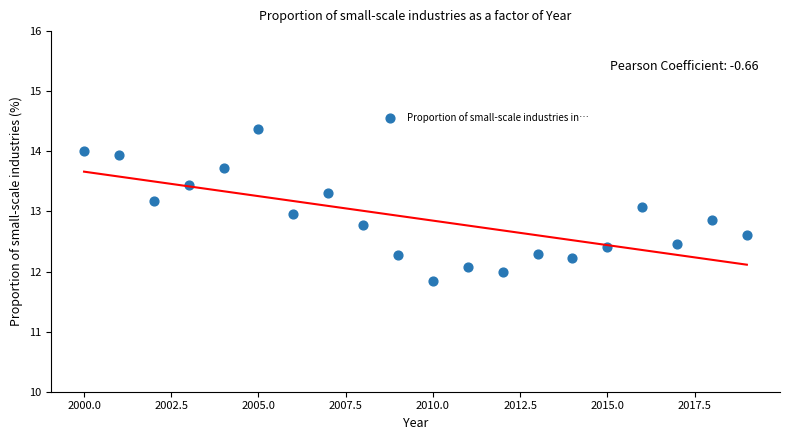

What is the range of X values (max minus min)?

19.0